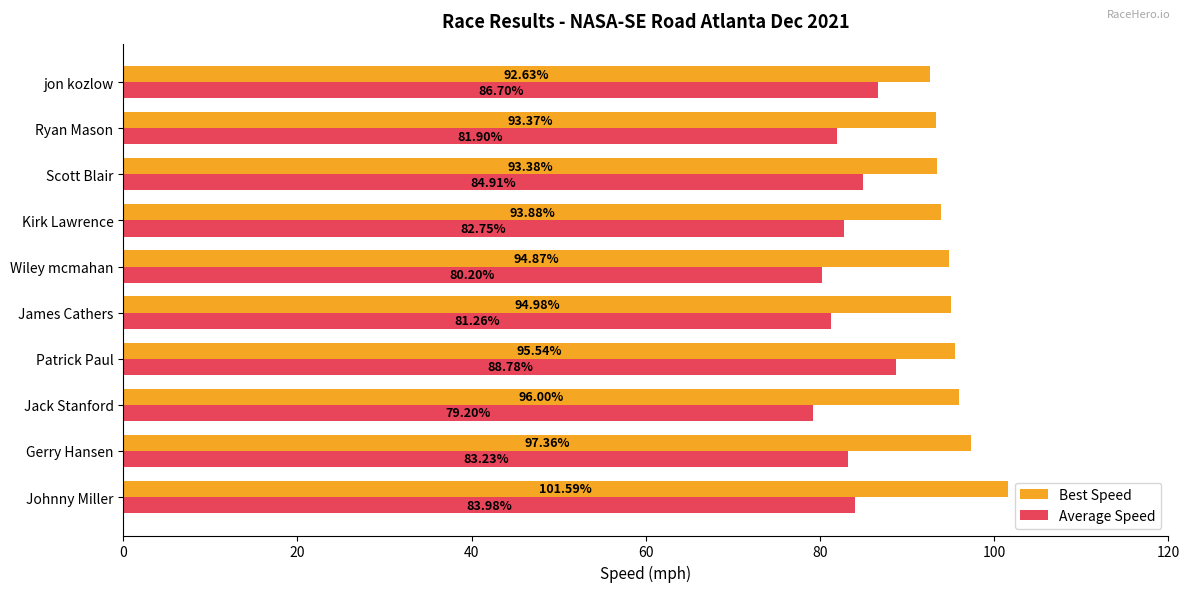

At Johnny Miller, list the series in order from smallest to largest.

Average Speed, Best Speed